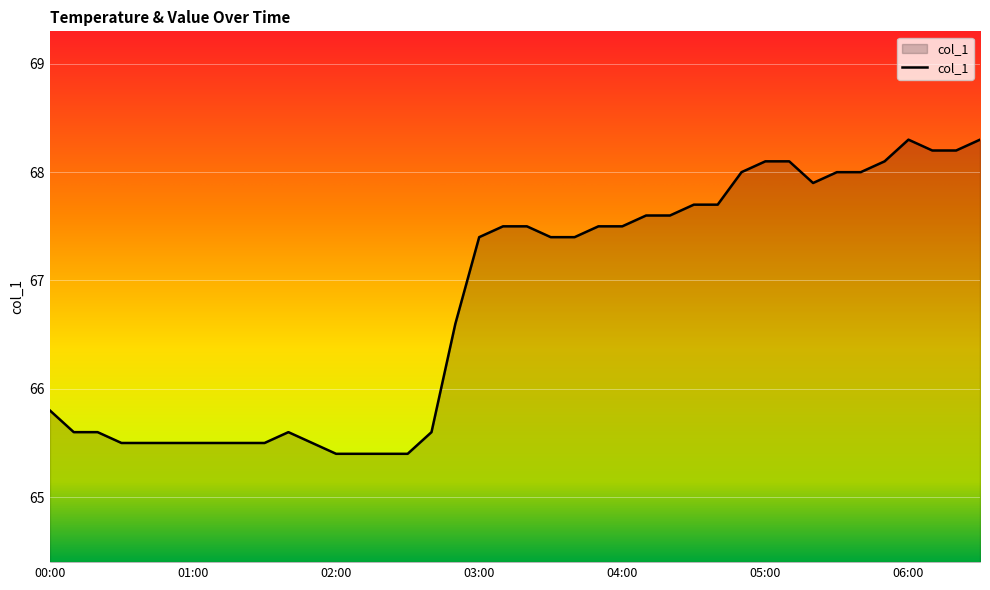

What is the difference between the maximum and minimum values?

2.9